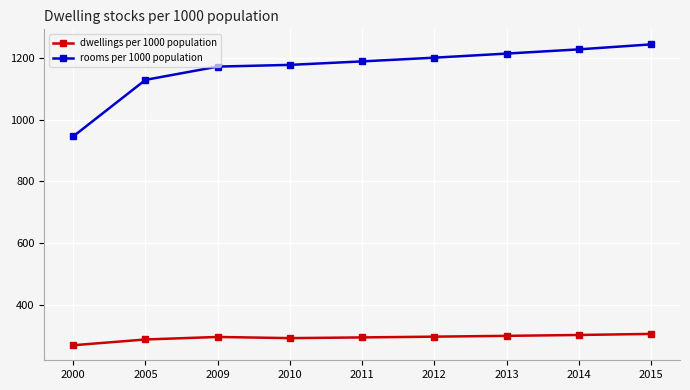

What is the approximate value of rooms per 1000 population at 2015?

1245.4